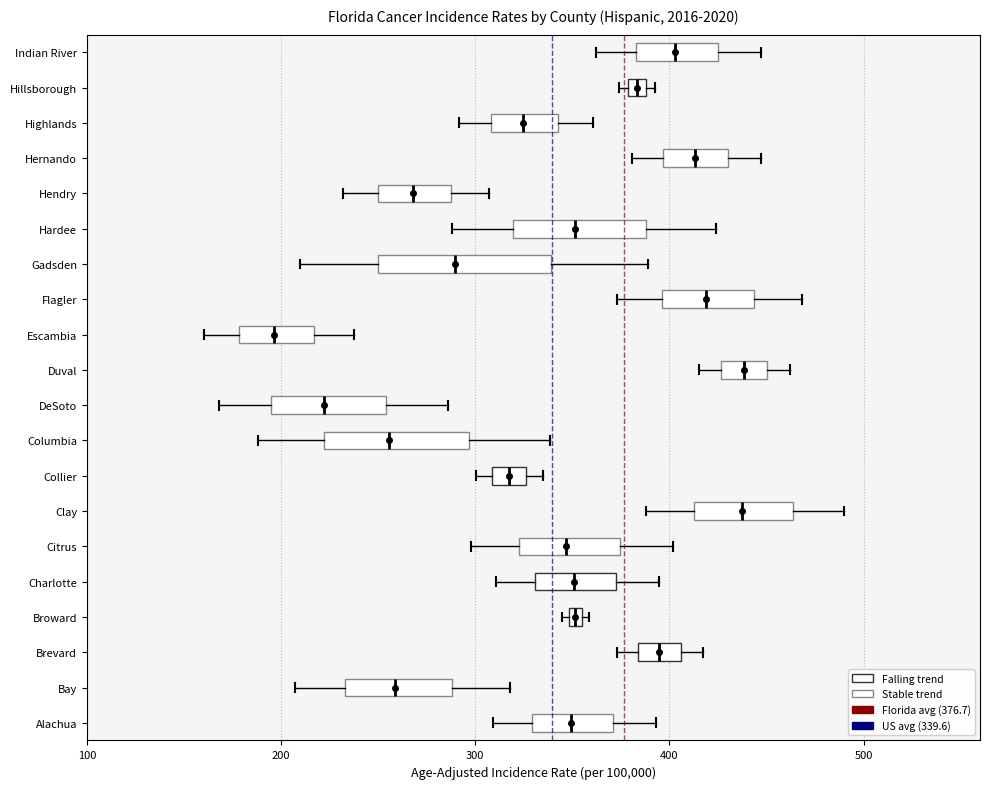

Where does the right whisker of the box for Indian River end on the x-axis? The values are not printed on the chart, so give them approximately, as read against the axis.

450